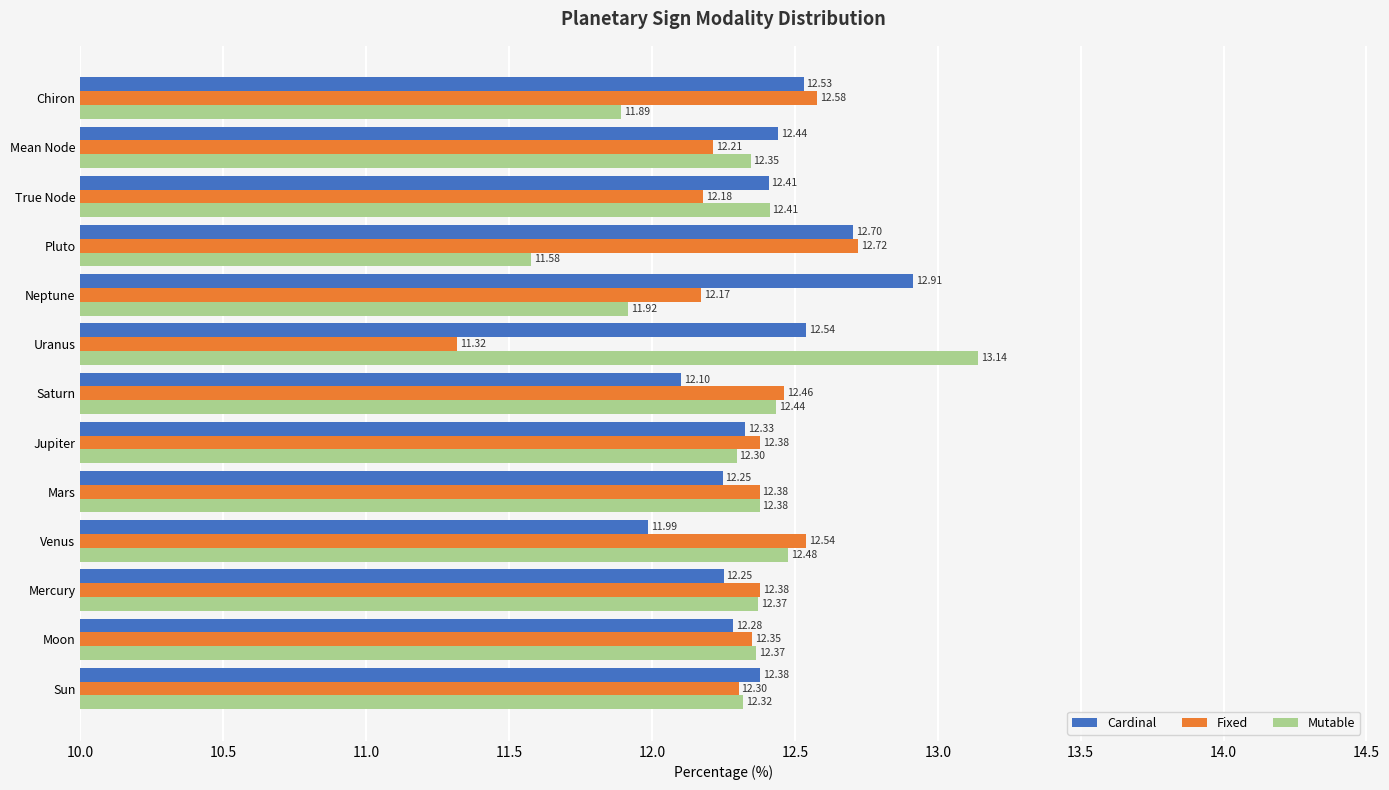

Which series has the largest range (max minus min)?

Mutable